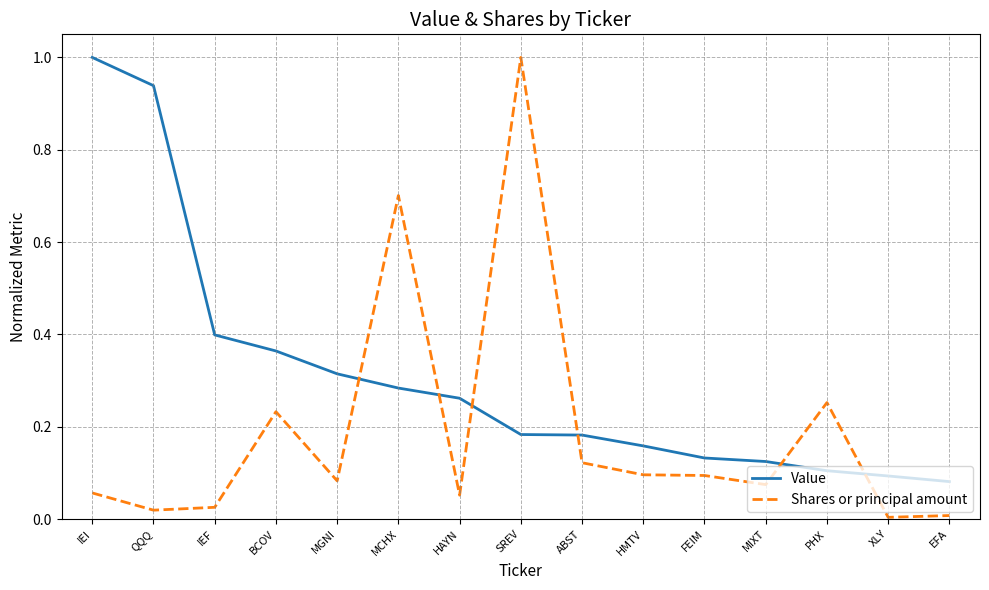

Rank the series by their average value, from highest to lowest.

Value, Shares or principal amount